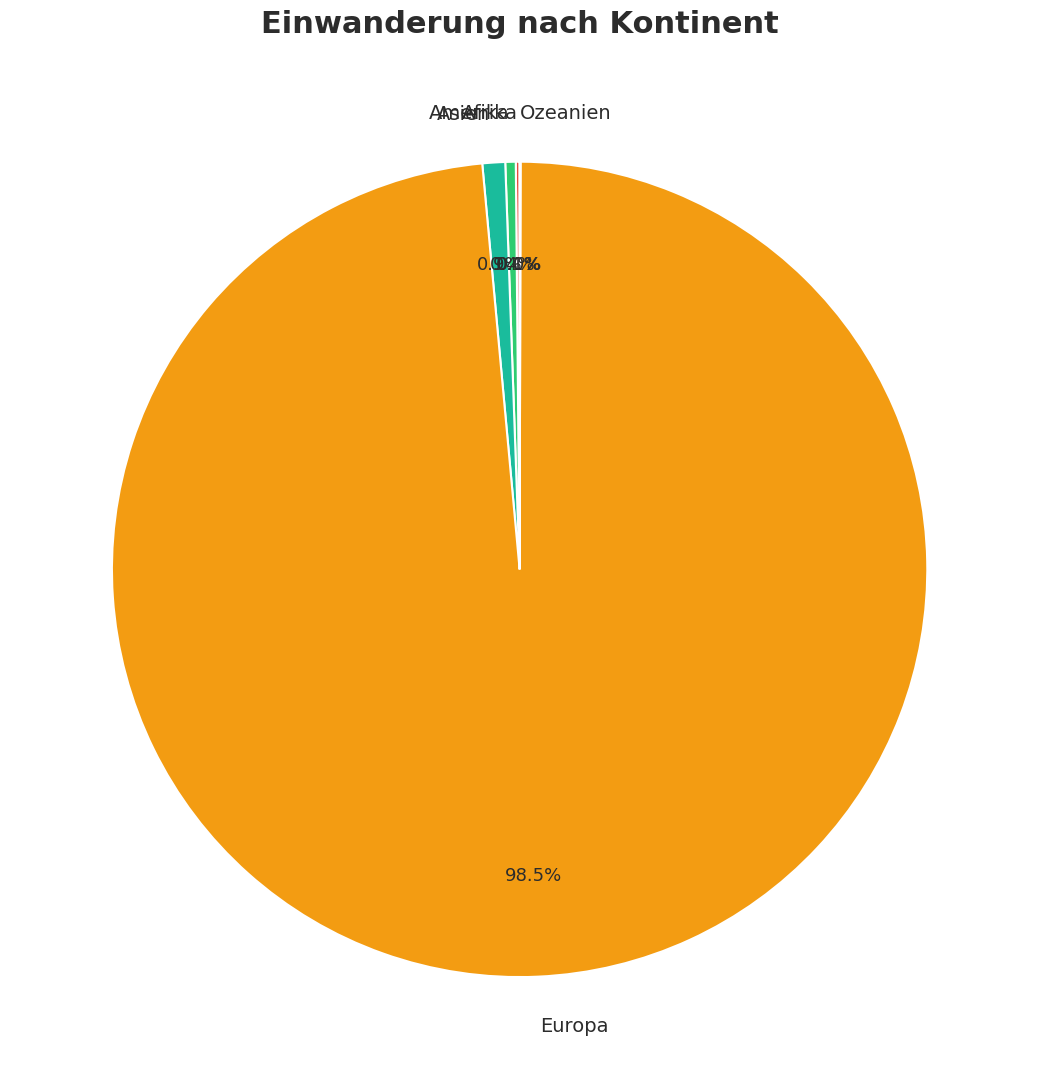

Does Amerika account for over 50% of the chart?

No